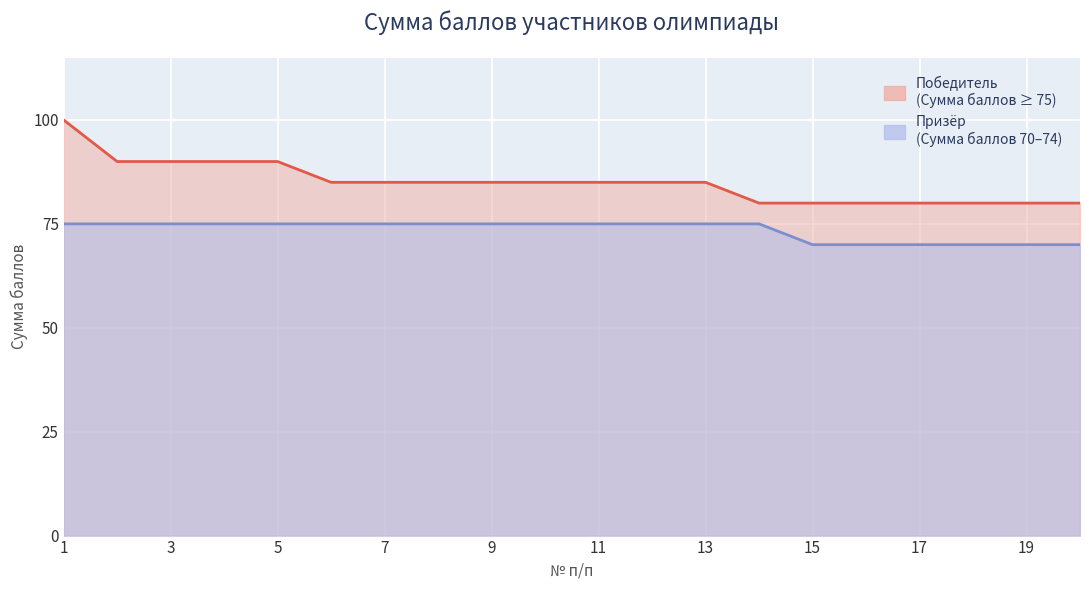

What value does the Призёр series have at 14?

75